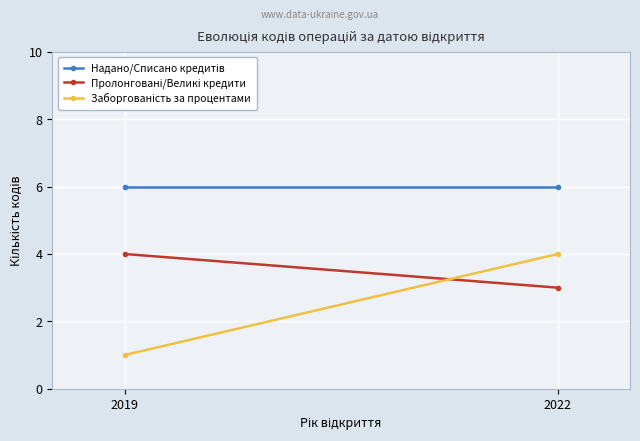

Reading left to right, transcribe all the data shown in this chart.

Надано/Списано кредитів: 2019=6	2022=6
Пролонговані/Великі кредити: 2019=4	2022=3
Заборгованість за процентами: 2019=1	2022=4